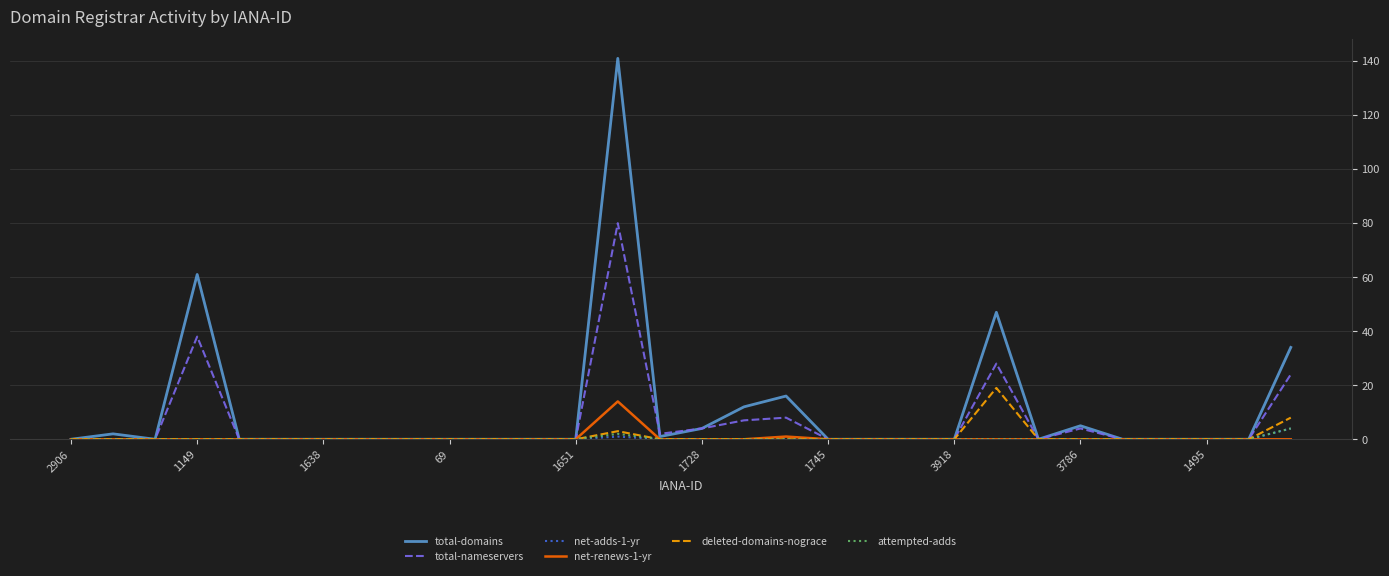

What is the highest value of the total-domains series?

141